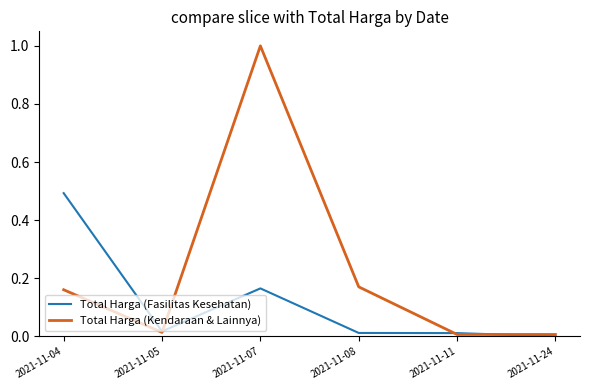

Is the value of Total Harga (Kendaraan & Lainnya) at 2021-11-11 greater than the value of Total Harga (Fasilitas Kesehatan) at 2021-11-04?

No